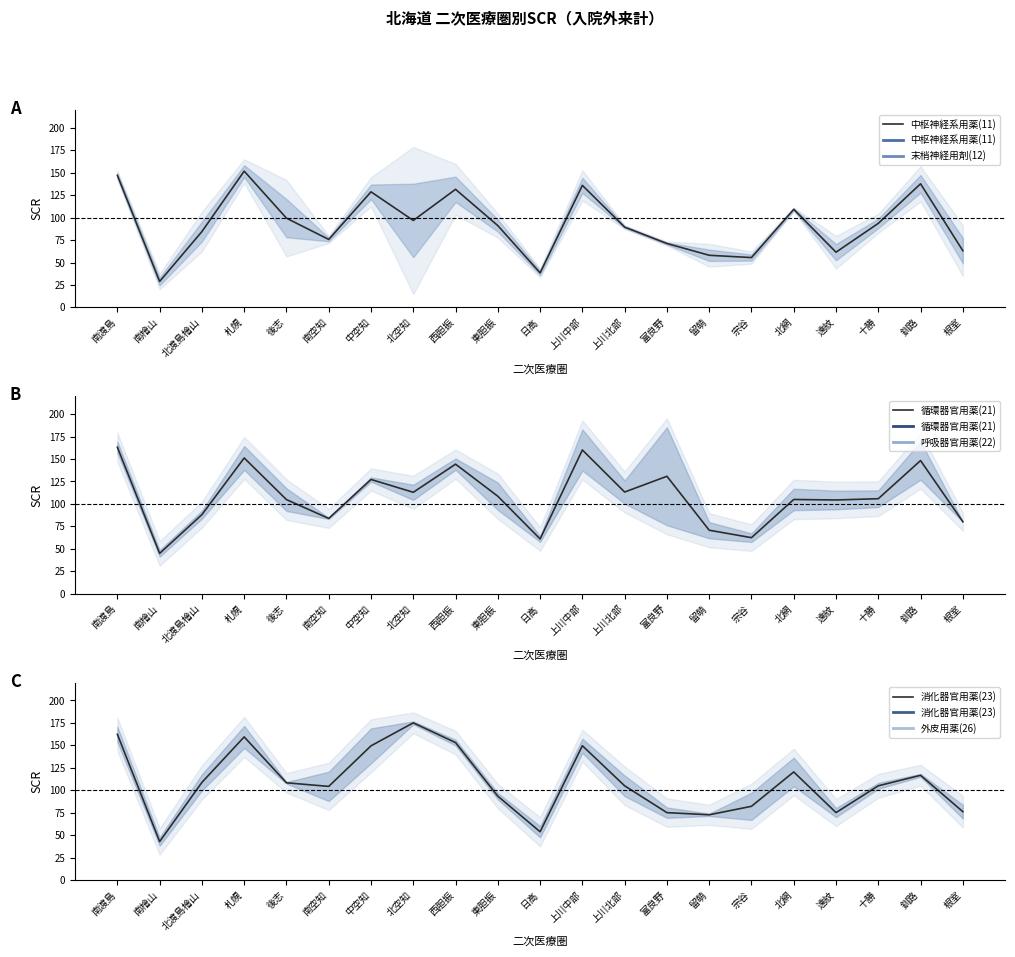

How many data points in 循環器官用薬(21) are less than 105?

10